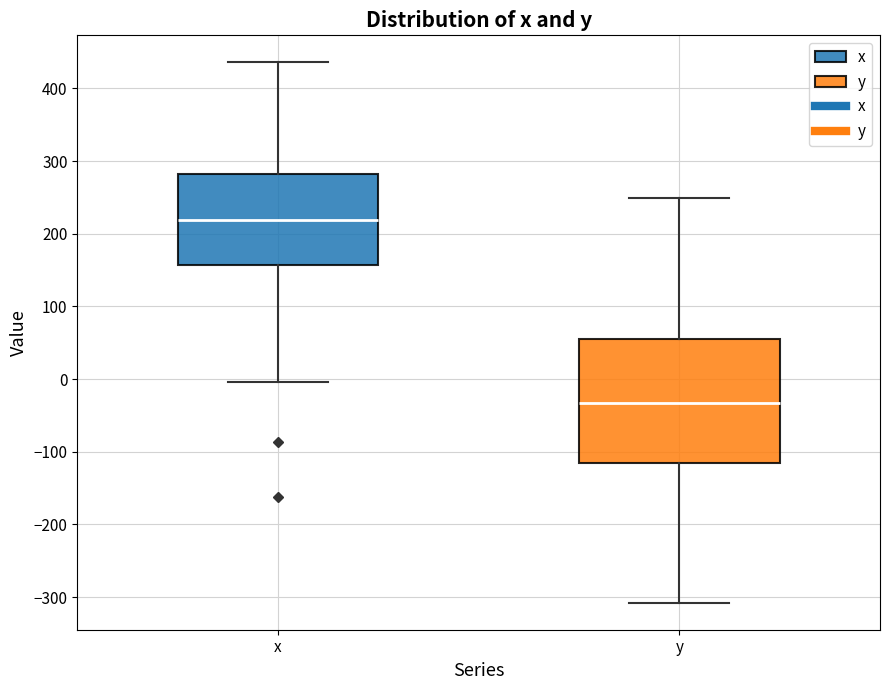

Reading left to right, read every box against the y-axis: the position of its median line, the range the box covers, and the ends of its whiskers. The values are not printed on the chart, so give them approximately, as read against the axis.

x: median 220, box 160 to 280, whiskers 0 to 440
y: median -30, box -120 to 50, whiskers -310 to 250